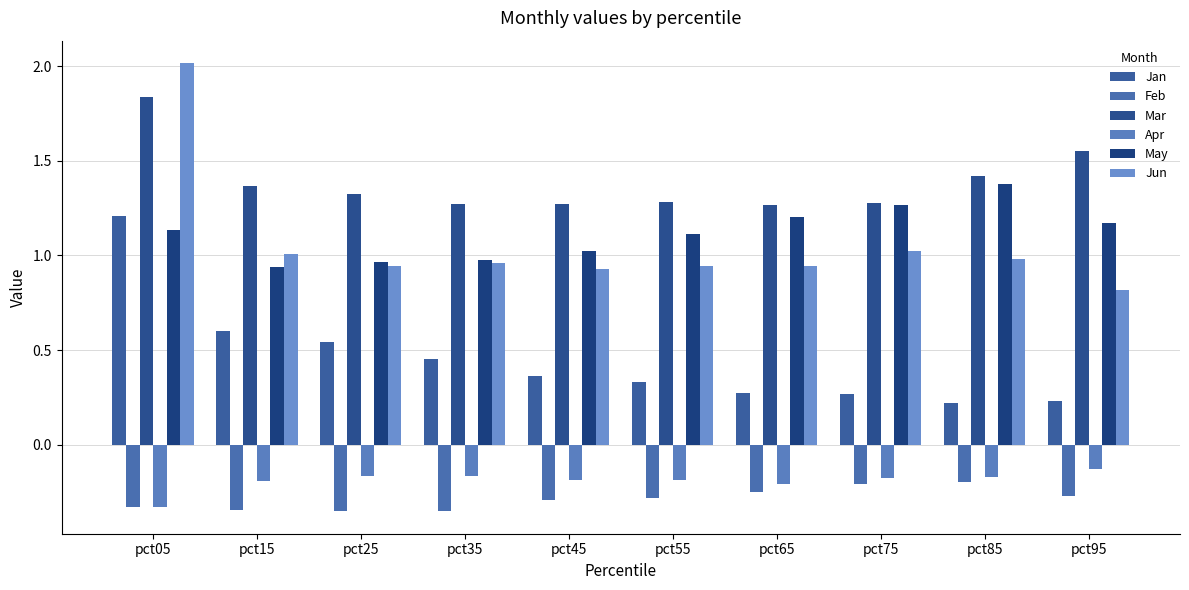

What is the total value across all series at pct15?

3.4